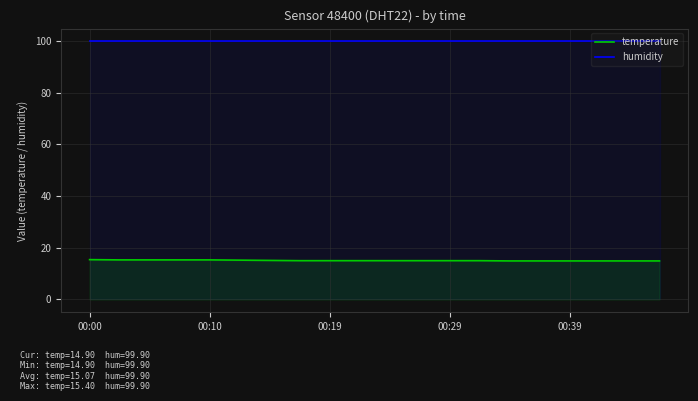

Which series has the largest range (max minus min)?

temperature